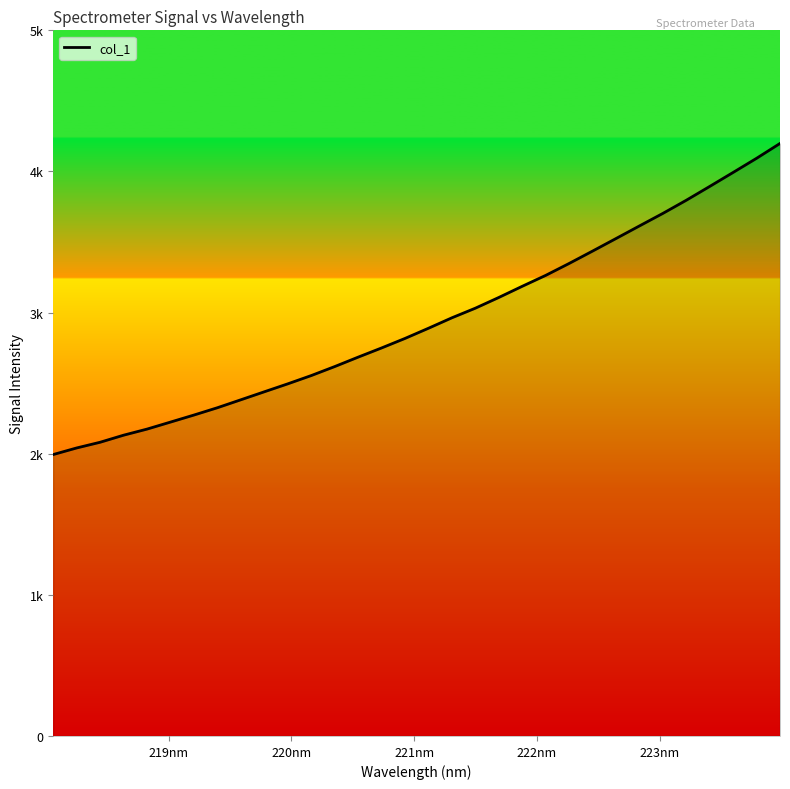

What is the difference between the maximum and minimum values?

2204.5